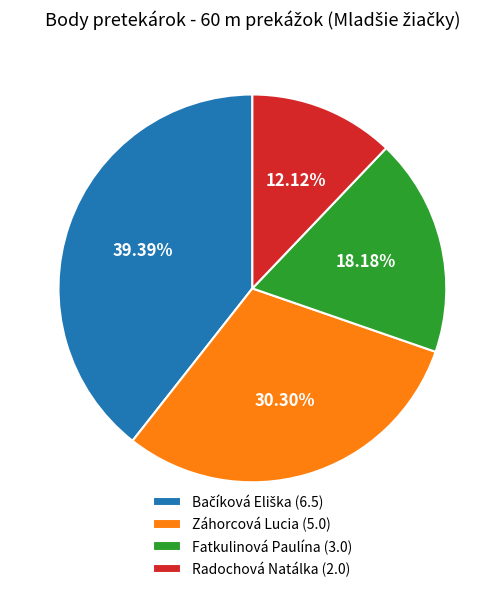

Is Fatkulinová Paulína (3.0) the majority of the pie?

No